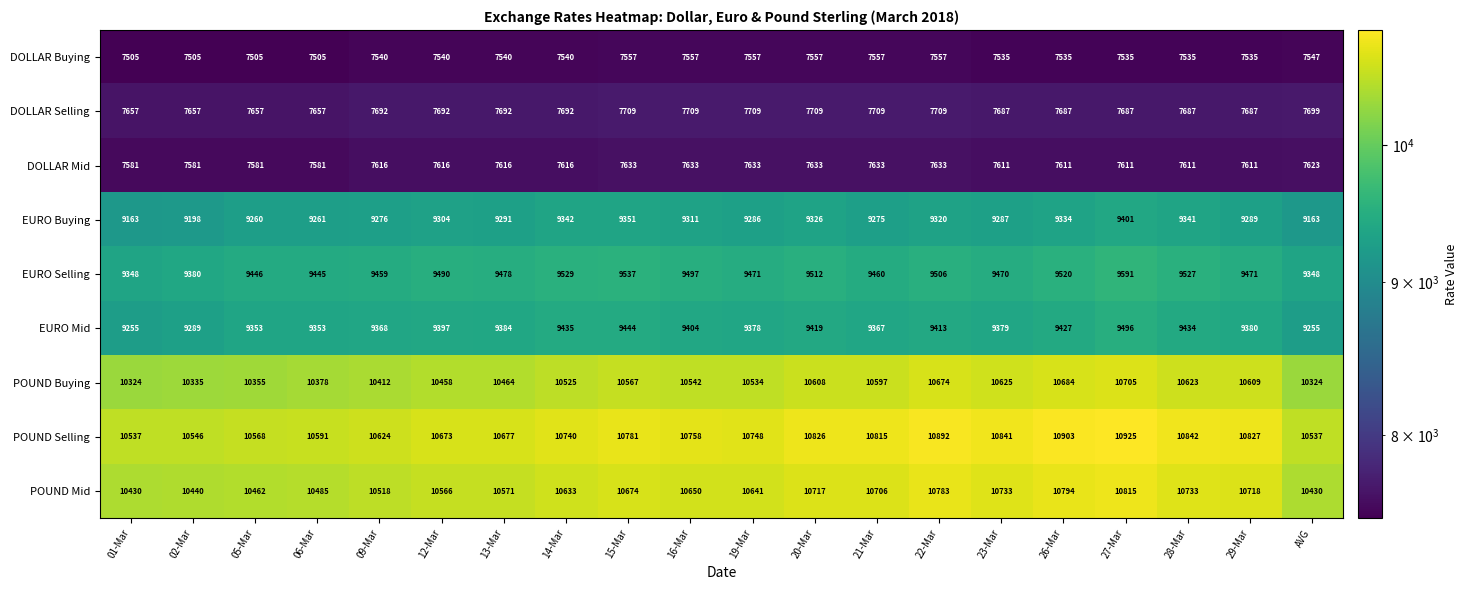

The value of POUND Mid at 29-Mar is 15093. True or false?

False